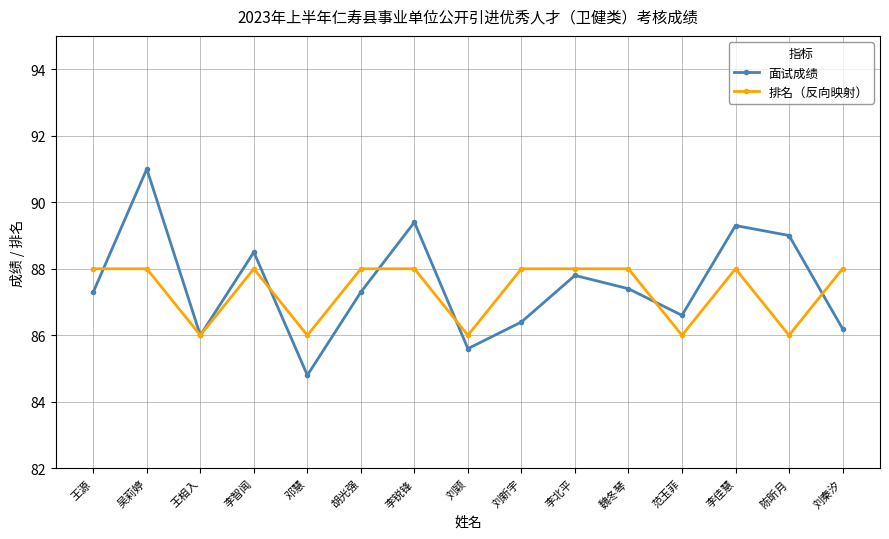

True or false: 面试成绩 has more than 2 interior local peaks.

True